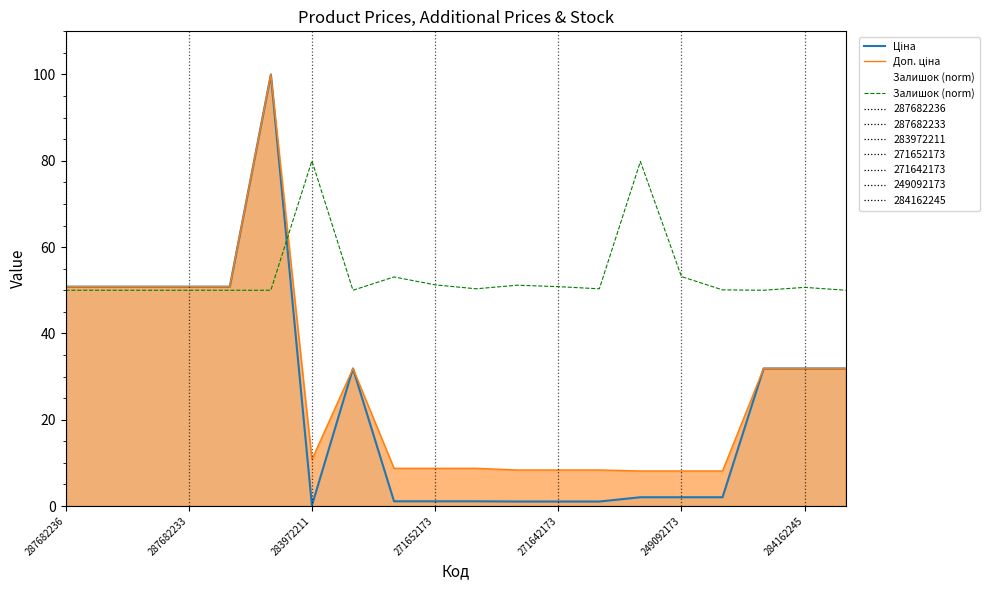

How many times do Залишок (norm) and Ціна cross each other?

1